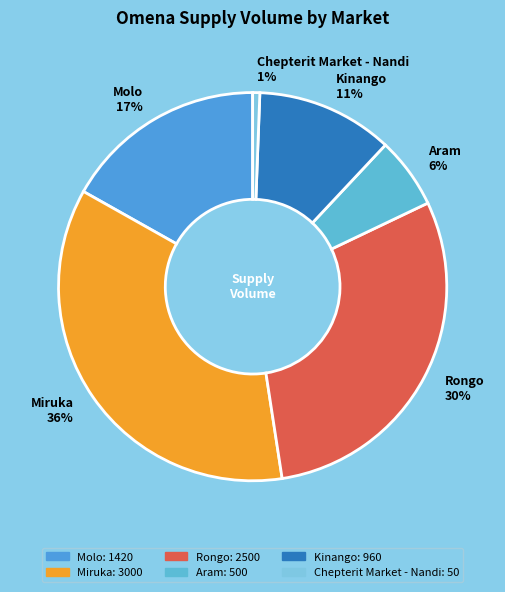

Is it true that Molo is 22% of the pie?

False